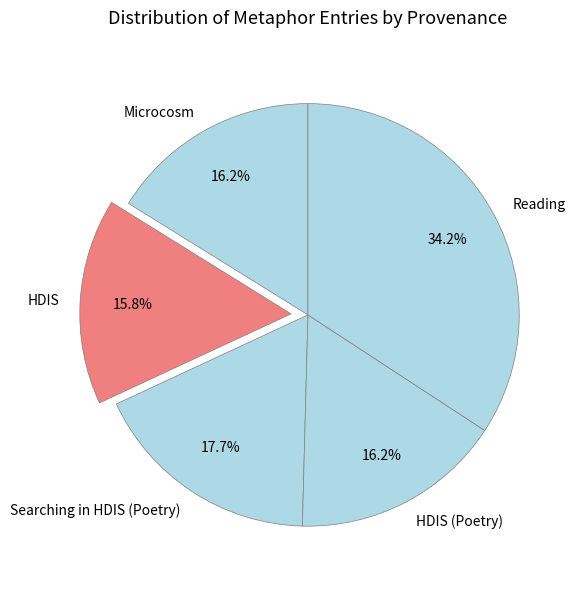

The Microcosm slice represents 7% of the pie. True or false?

False